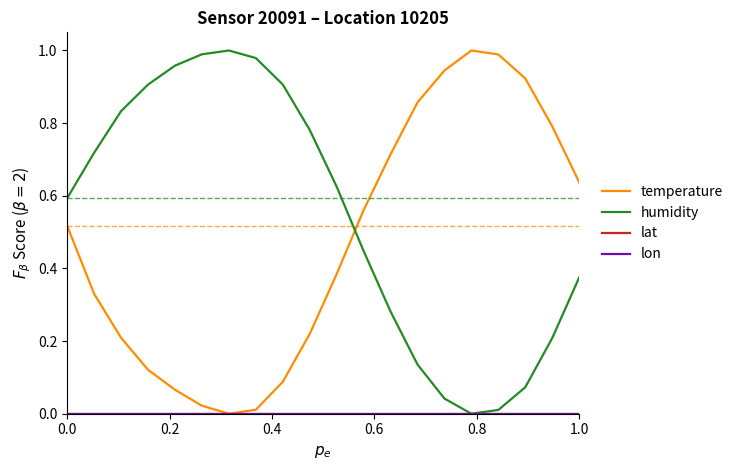

True or false: temperature and lon cross at least once.

False